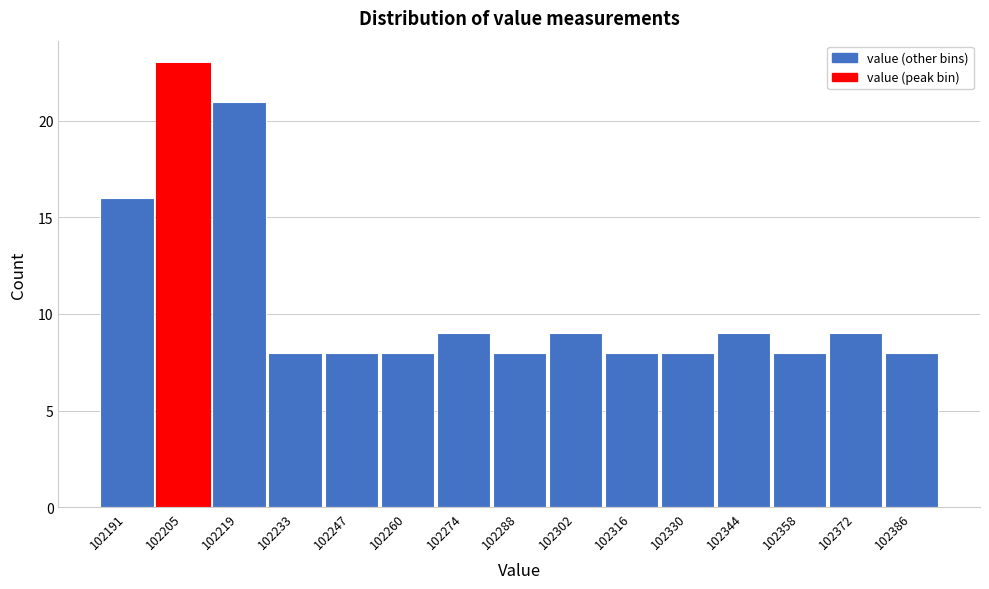

Reading right to left, list all the values displayed in this chart.

8	9	8	9	8	8	9	8	9	8	8	8	21	23	16